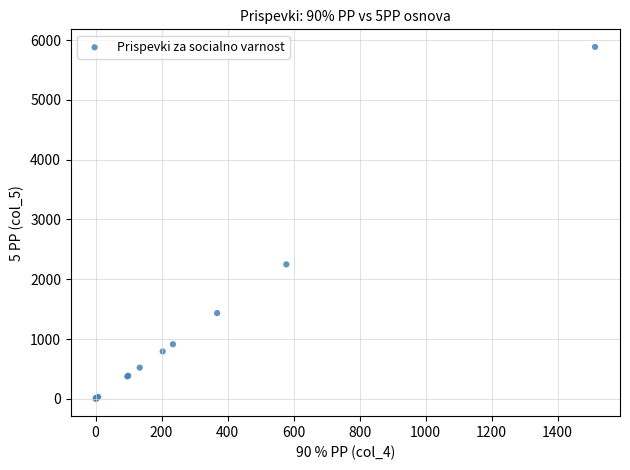

What Y value in the scatter plot is closest to 2944?

2248.2